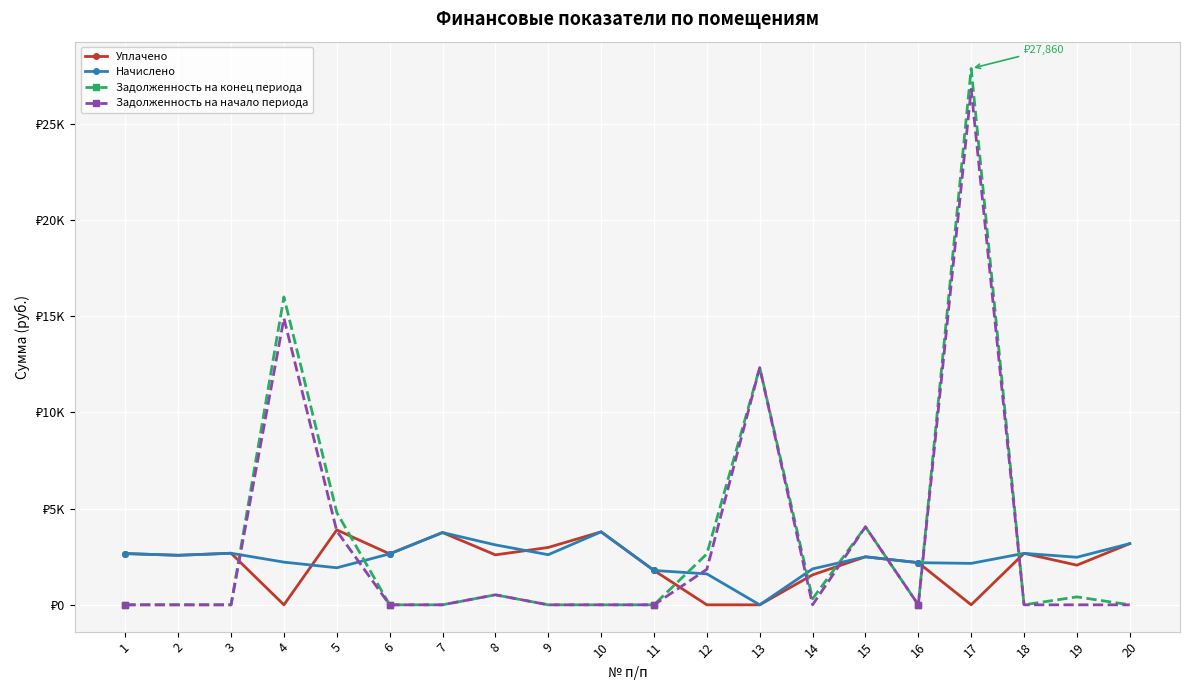

What is the total value across all series at 17?

56795.2